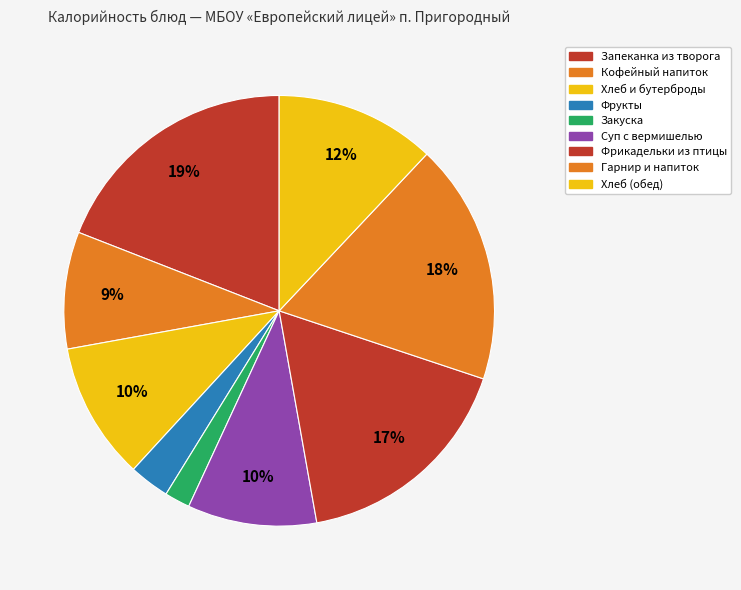

How many segments does this pie chart have?

9